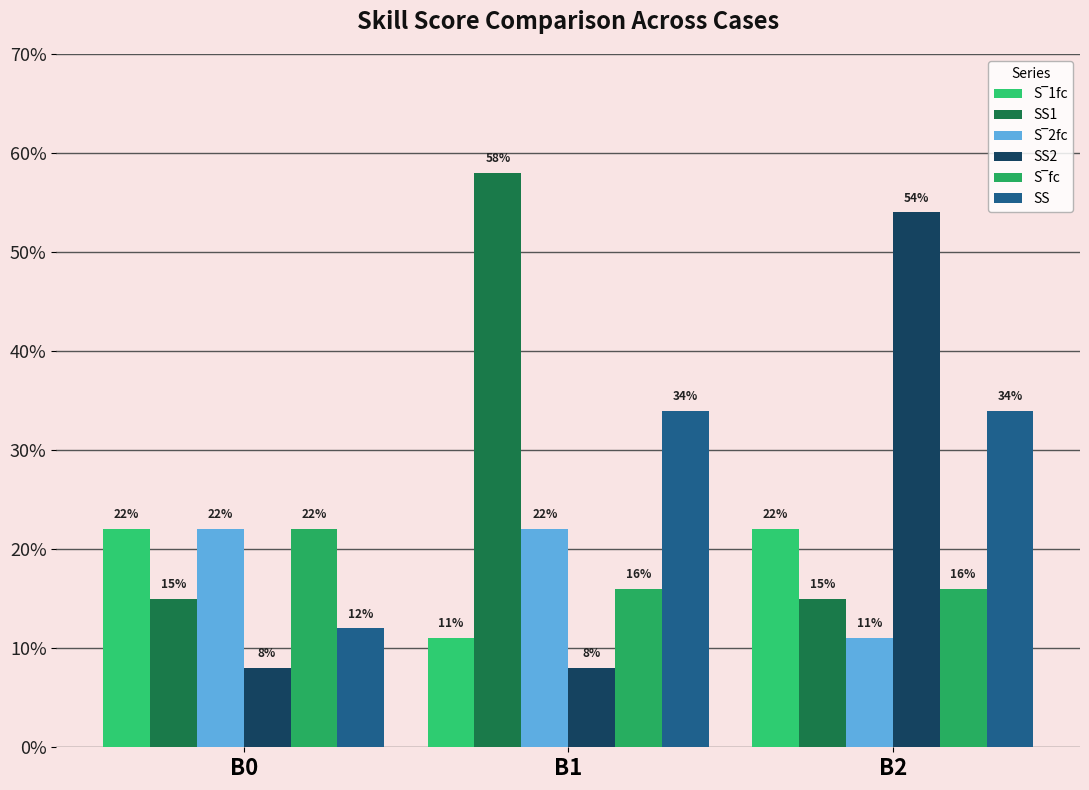

Rank the categories by S‾fc value from highest to lowest.

B0, B1, B2